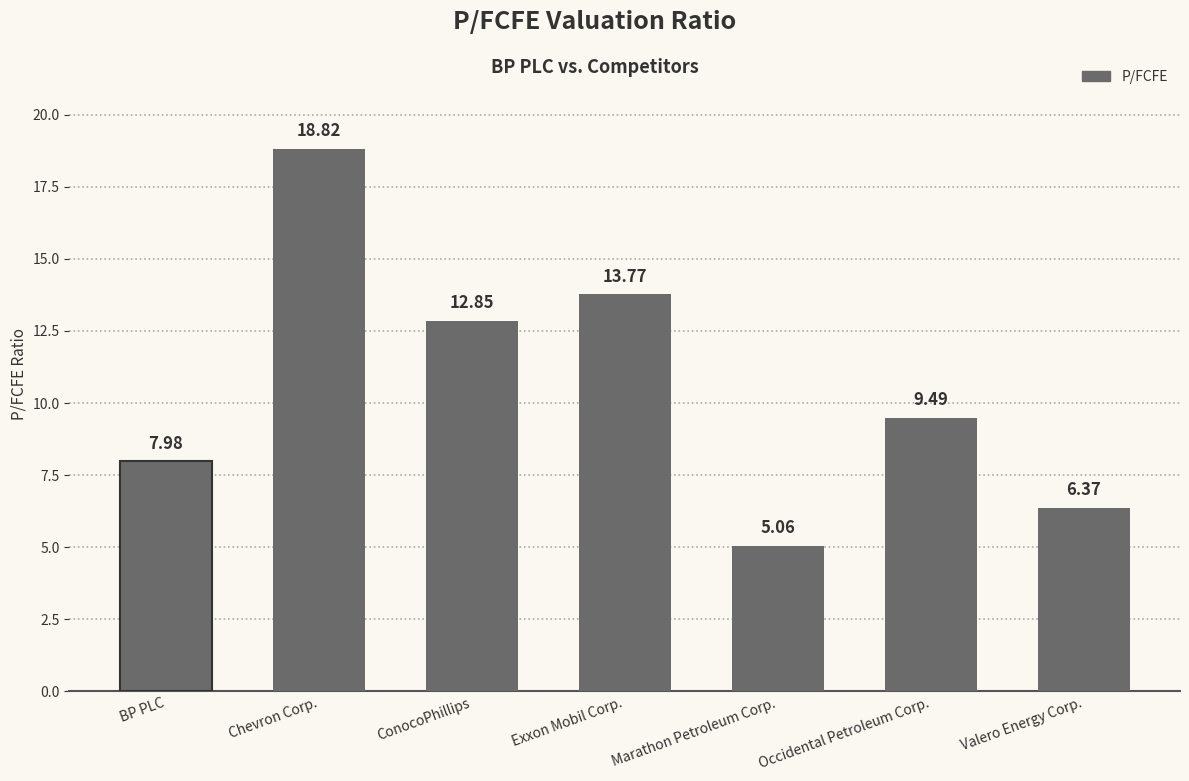

Where does the data first go above 9?

Chevron Corp.